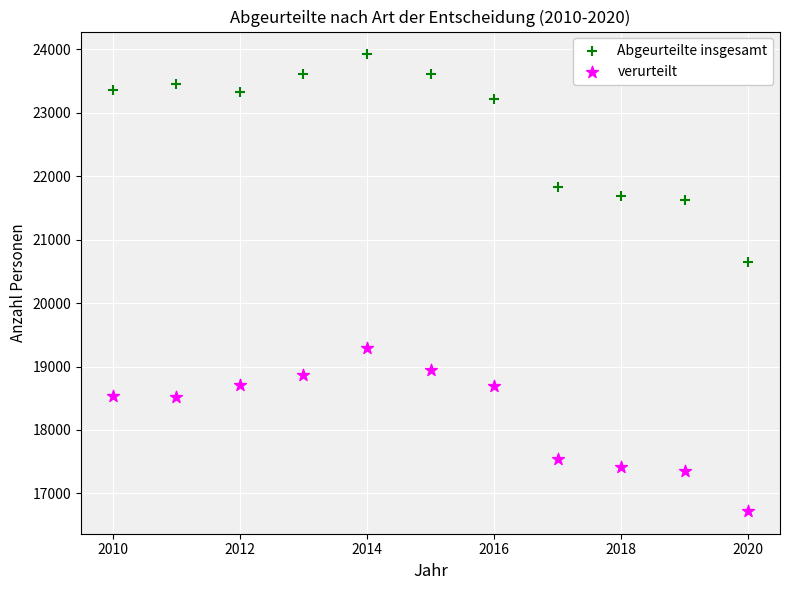

What are all the series names shown in the legend?

Abgeurteilte insgesamt, verurteilt